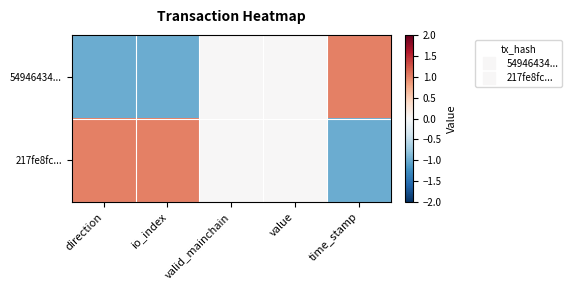

At which category does the chart reach its peak across all series?

time_stamp